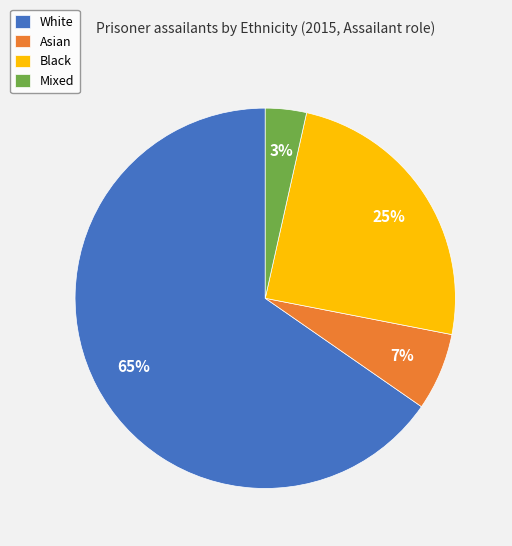

Do White and Asian together represent more than half of the pie?

Yes